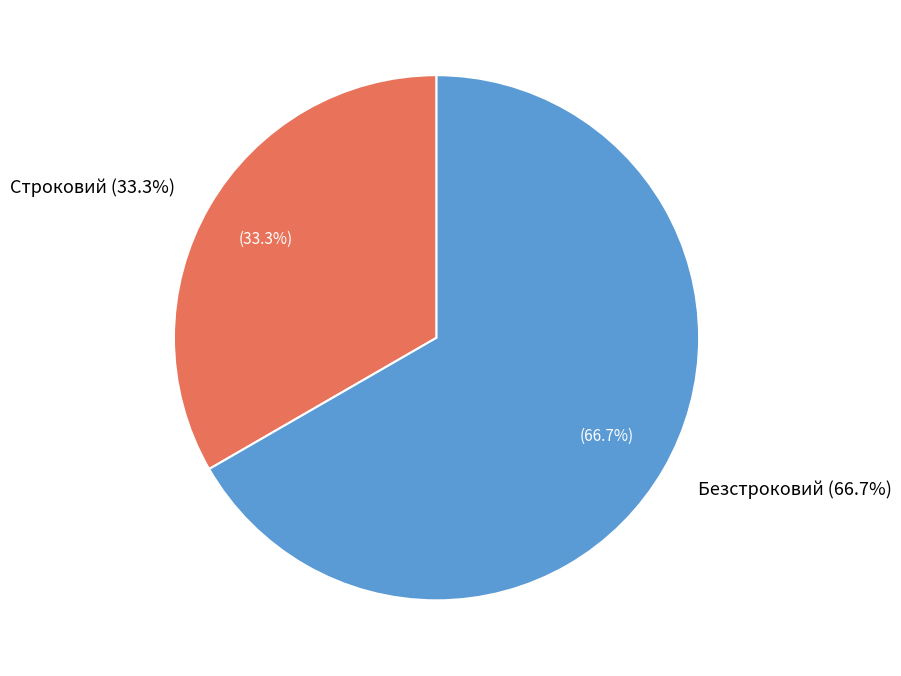

How much of the chart is everything except Строковий?

66.7%